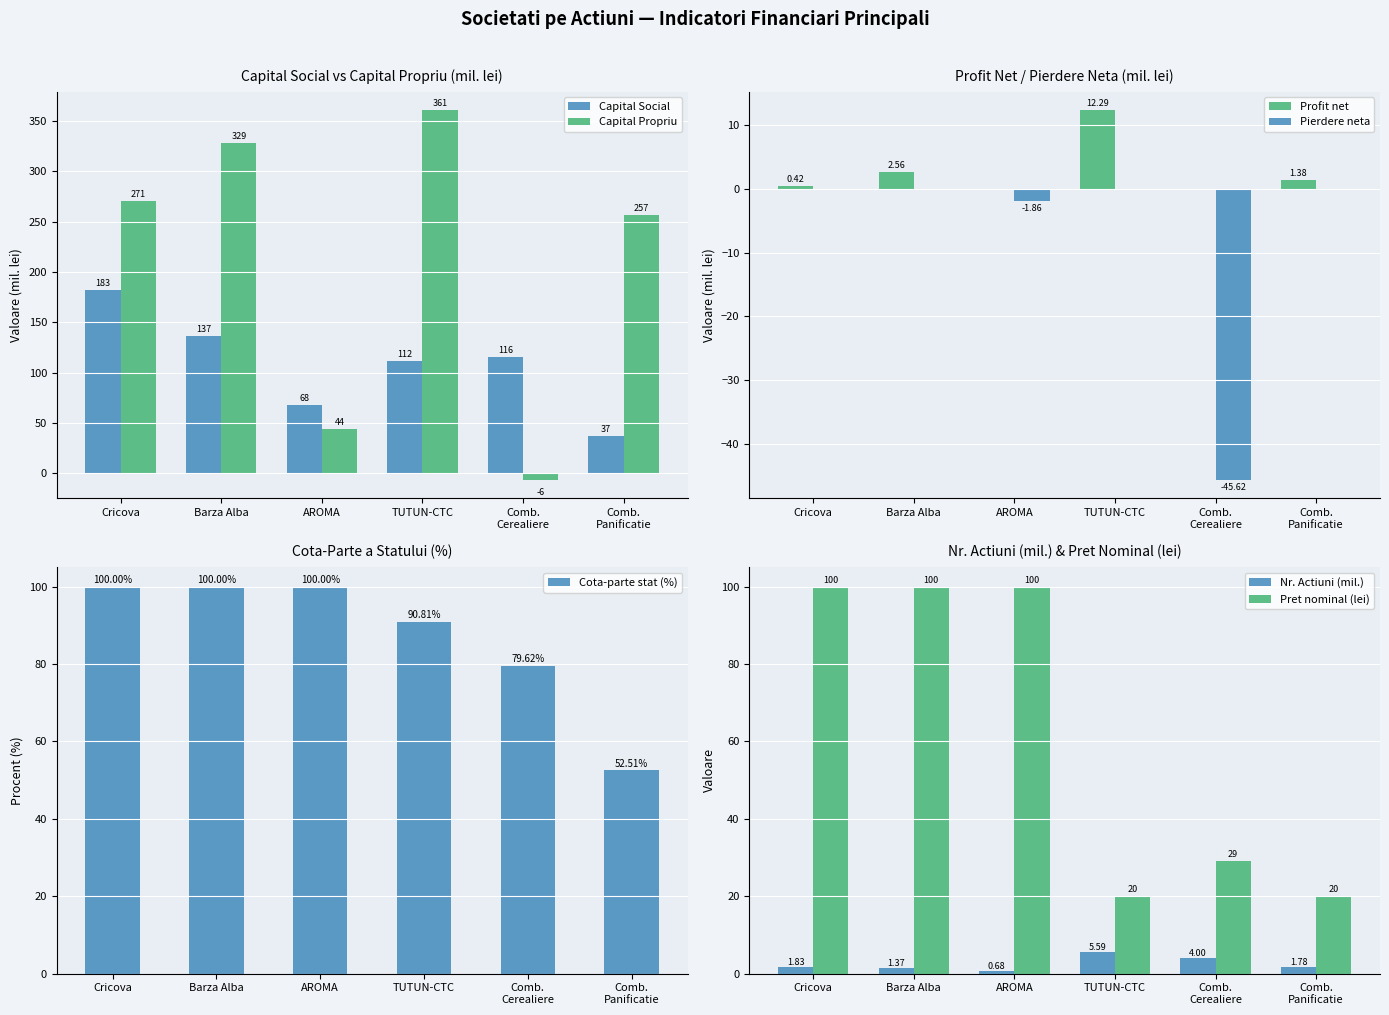

What is the average value of the Capital Social series?

108.8